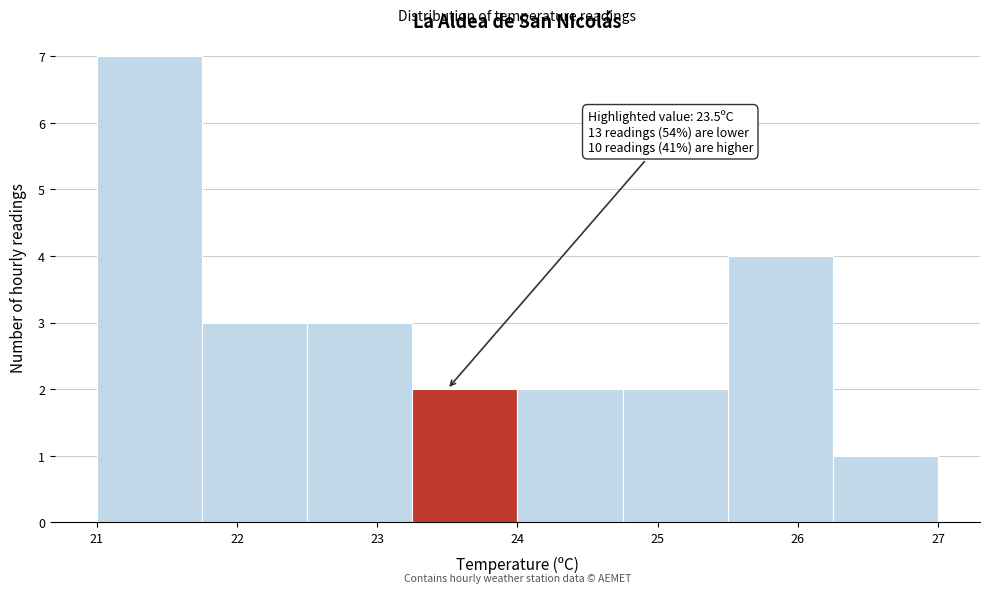

Which range on the x-axis has the tallest bar?

21.00 to 21.75